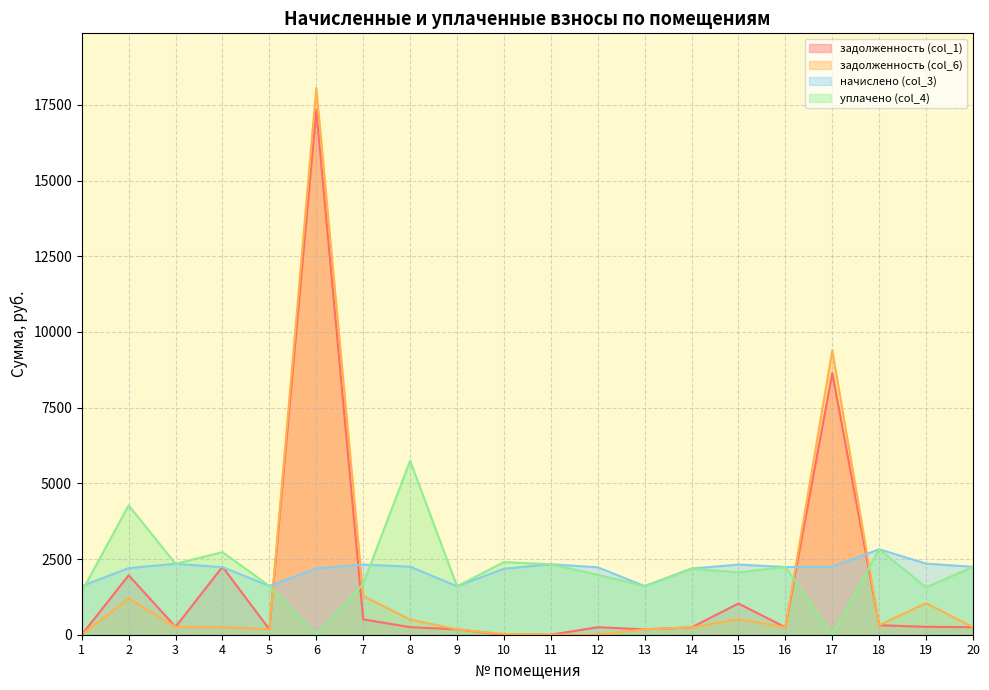

How many data points in начислено (col_3) are less than 2237?

10